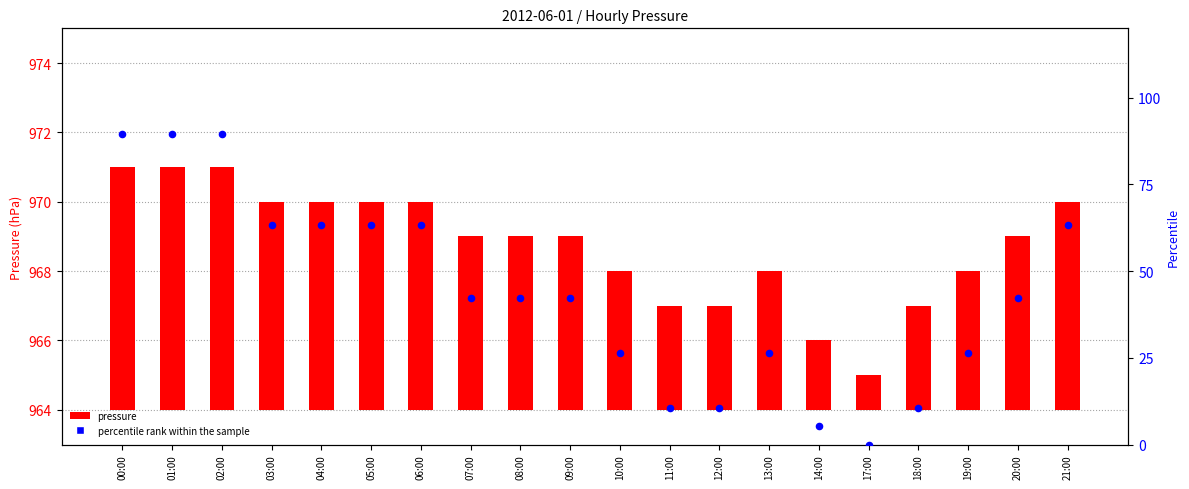

At which category is the sum across all series the highest?

00:00